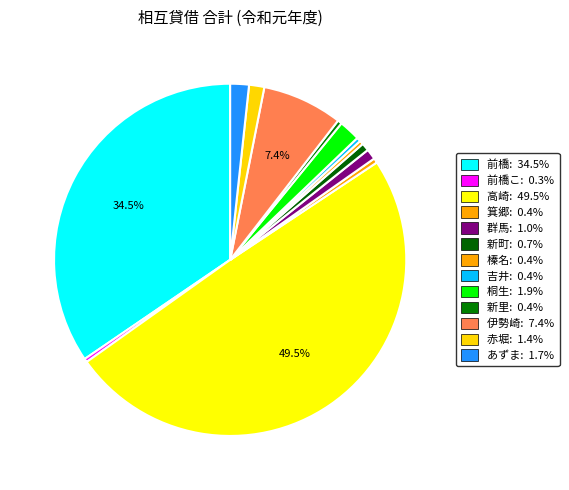

Count the number of slices in the pie.

13